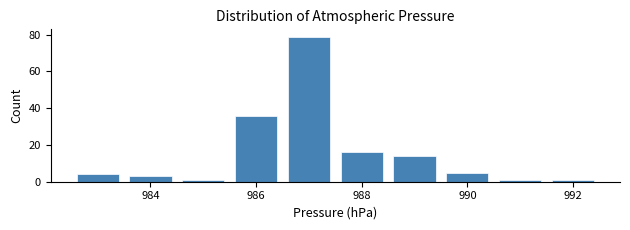

How tall is the bar that spans 987.5 to 988.5 on the x-axis? Neither the bar edges nor the heights are printed on the chart, so give them approximately, as read against the axes.

16